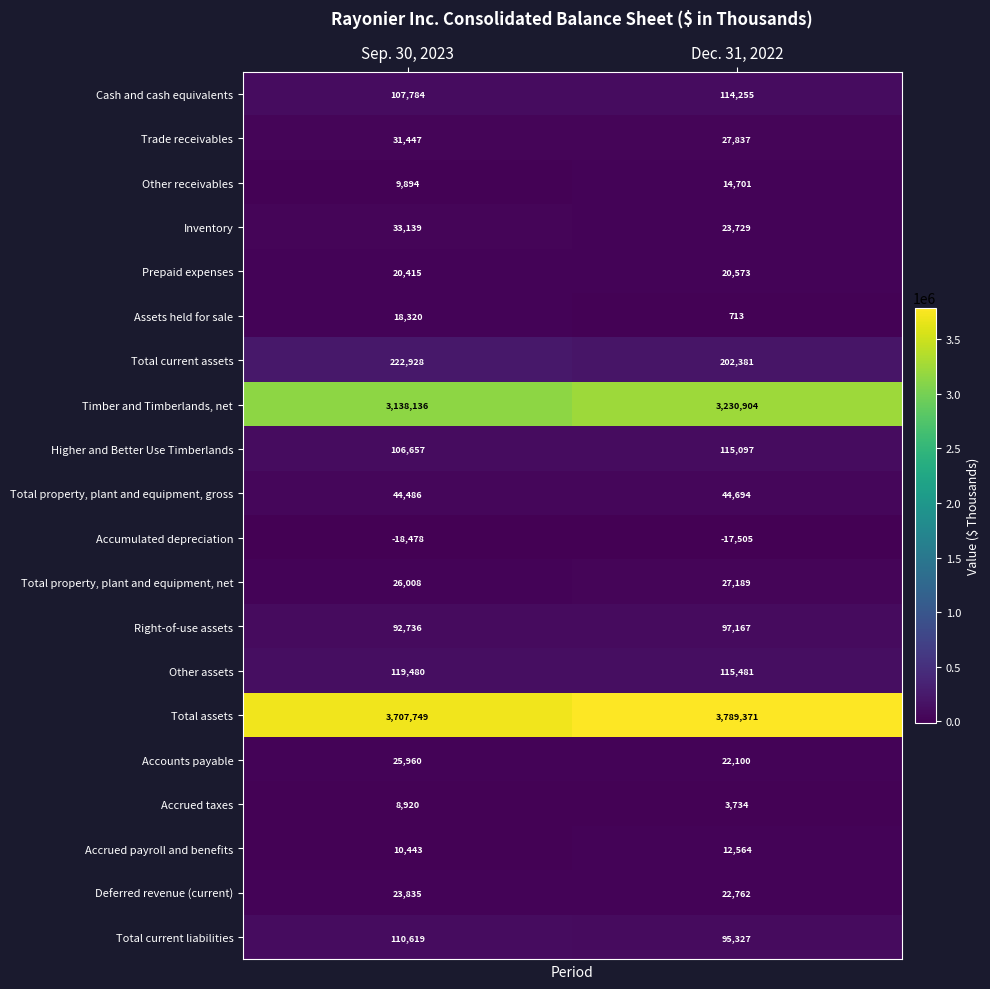

What is the greatest value displayed?

3789371